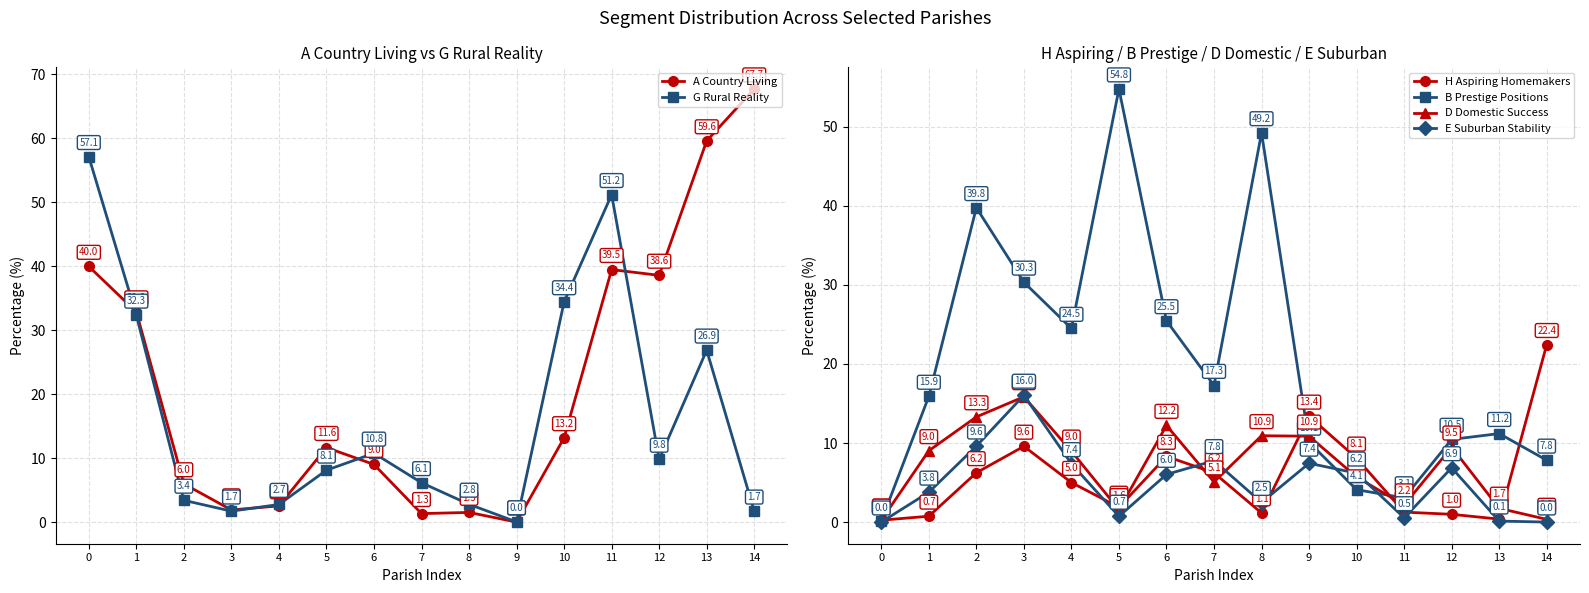

List the series in order of their peak value, lowest first.

D Domestic Success, E Suburban Stability, H Aspiring Homemakers, B Prestige Positions, G Rural Reality, A Country Living